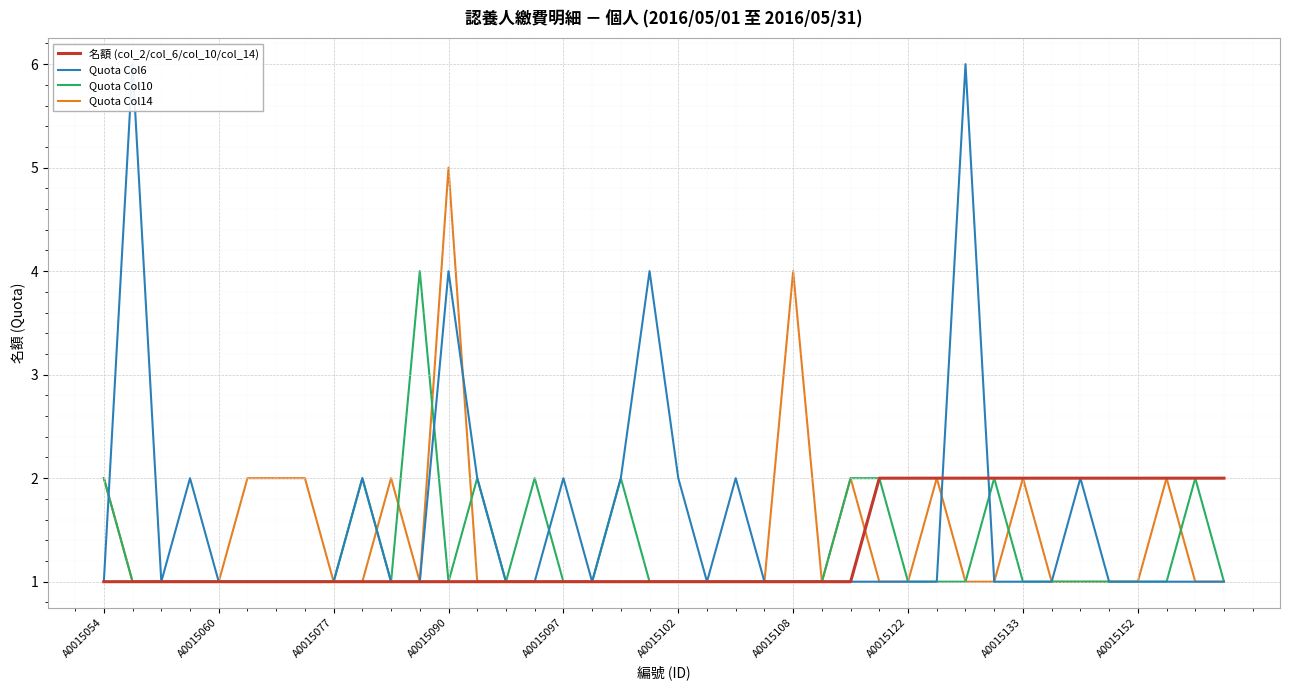

How many times do Quota Col14 and Quota Col10 cross each other?

6